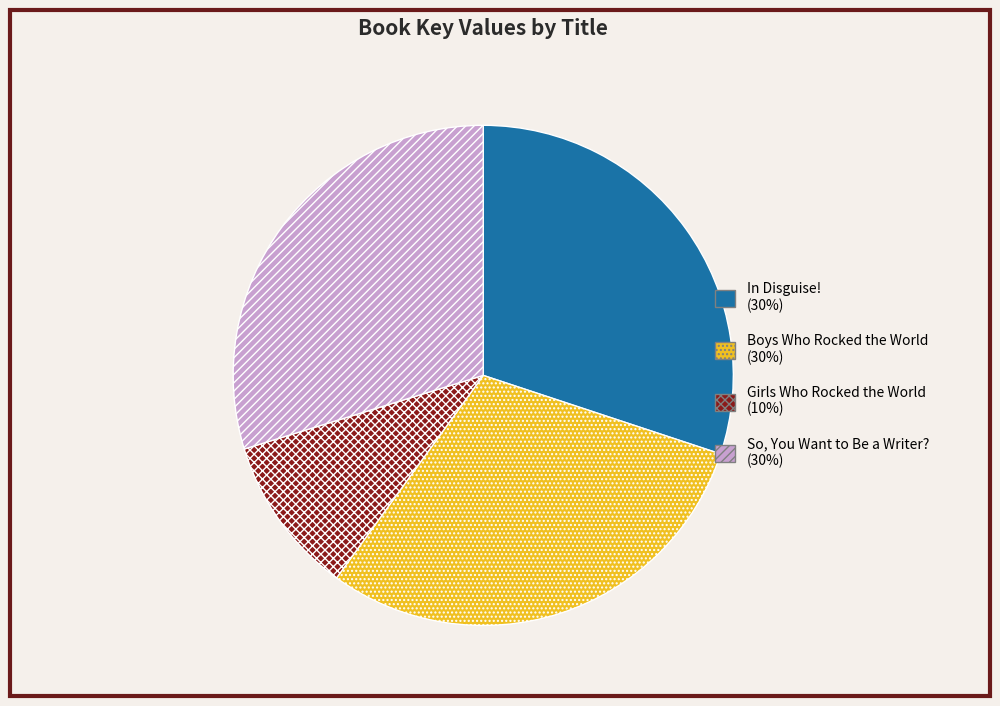

Is it true that Boys Who Rocked the World (30%) is 30% of the pie?

True